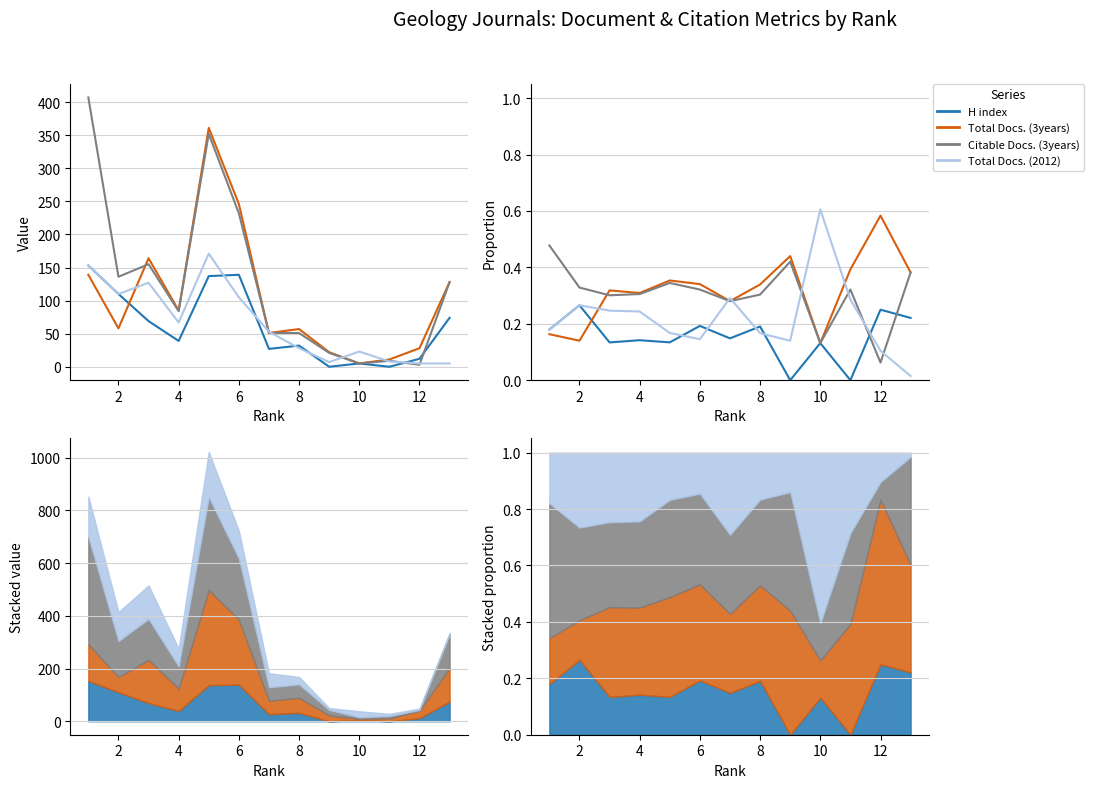

Count the number of categories in the chart.

13